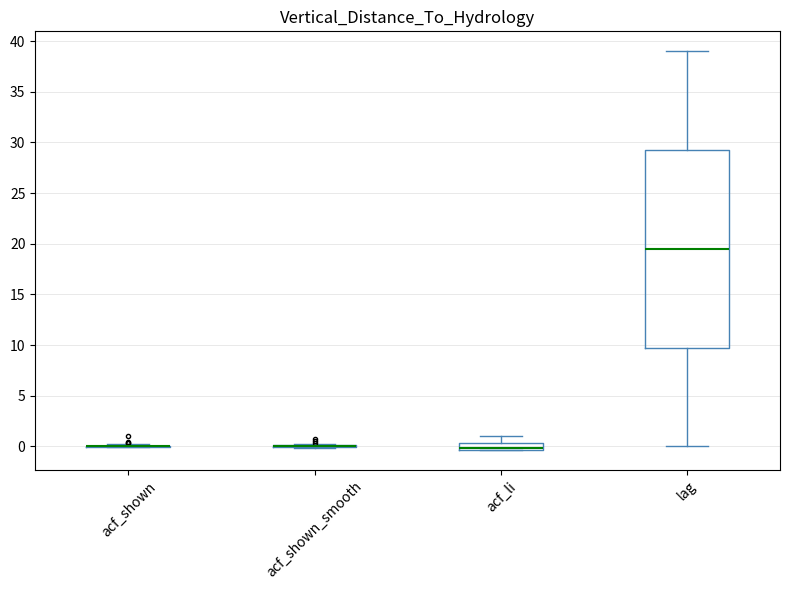

Comparing the boxes themselves (not the whiskers), which one is the tallest?

lag